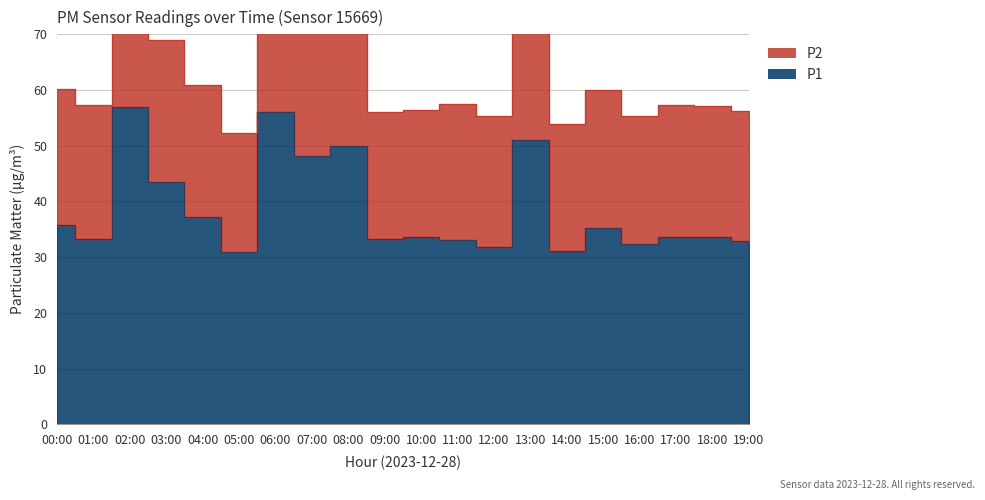

What is the change in value from 13:00 to 17:00?

-17.4